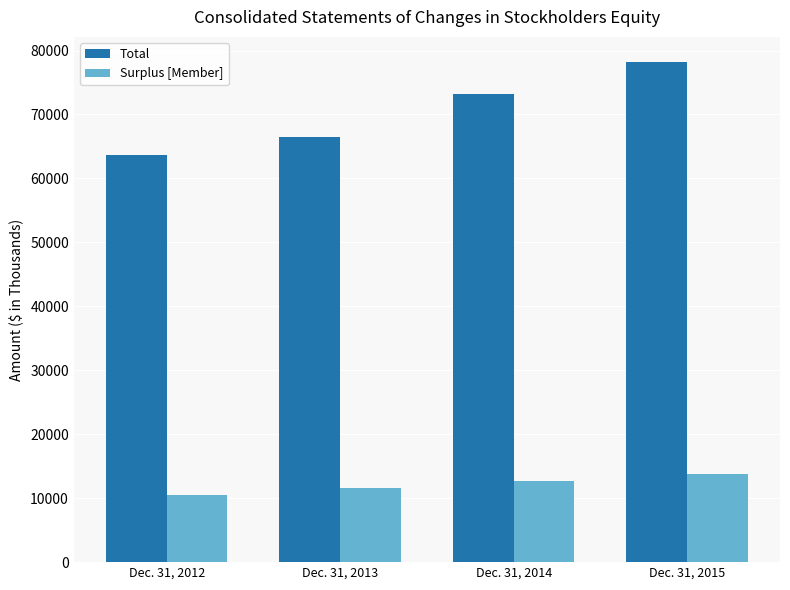

Which label corresponds to the smallest value in the chart?

Dec. 31, 2012